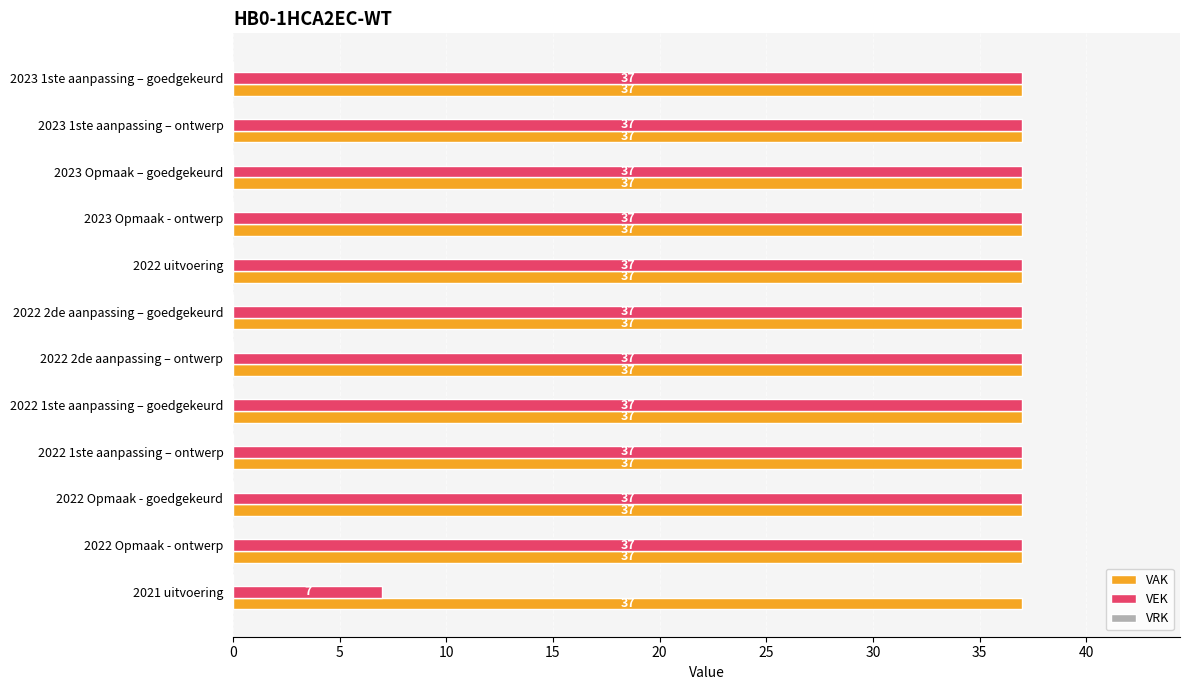

What value does the VAK series have at 2023 1ste aanpassing – ontwerp?

37